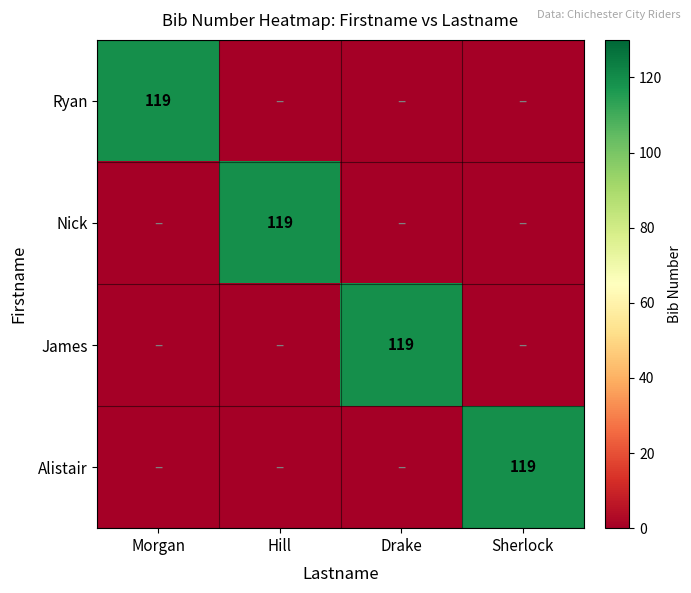

Rank the series at Drake from highest to lowest value.

James, Ryan, Nick, Alistair